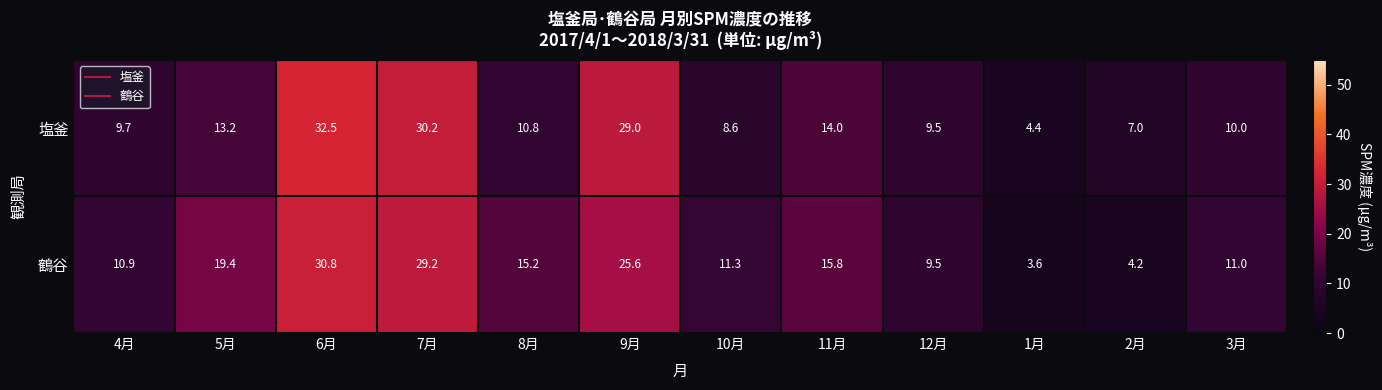

The value of 鶴谷 at 10月 is 7.5. True or false?

False